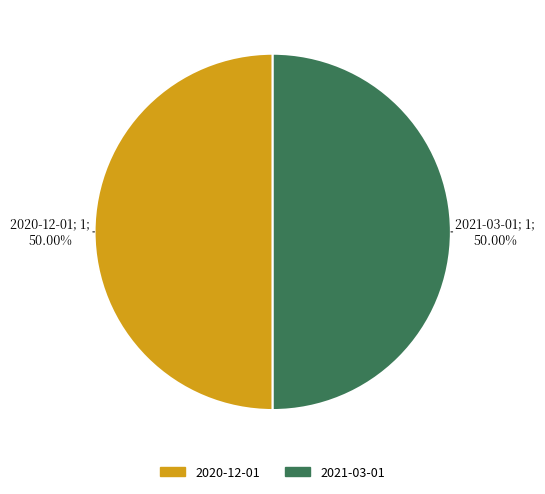

To the nearest percent, what is the difference between the largest and smallest slice percentages?

0%